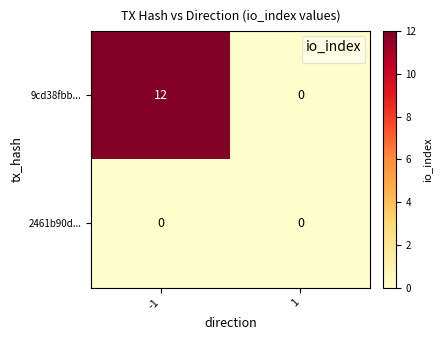

Between -1 and 1, which series saw the biggest shift?

9cd38fbb...